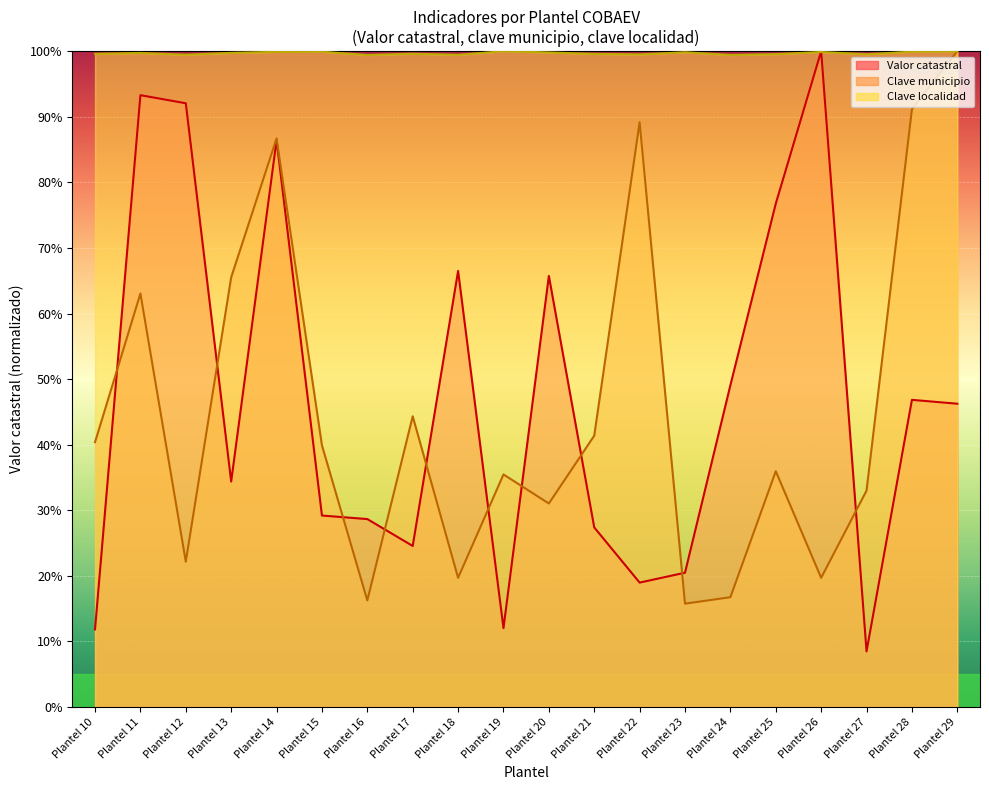

How many intersections are there between Clave localidad and Clave municipio?

1